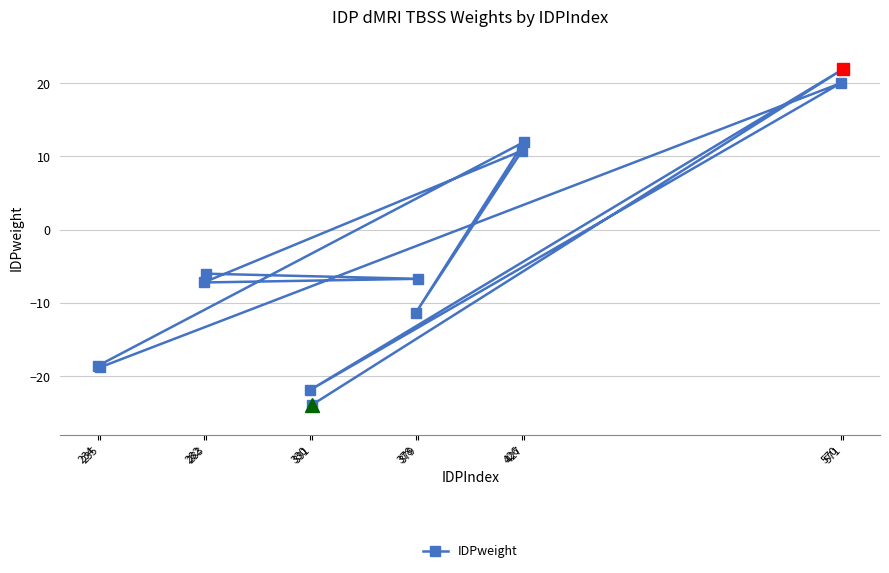

What is the label of the 7th point from the right?

234